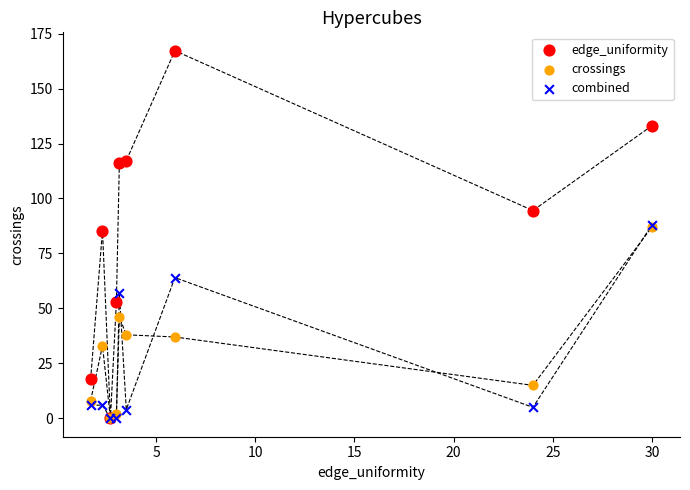

In the crossings series, what Y value is closest to 43?

46.0